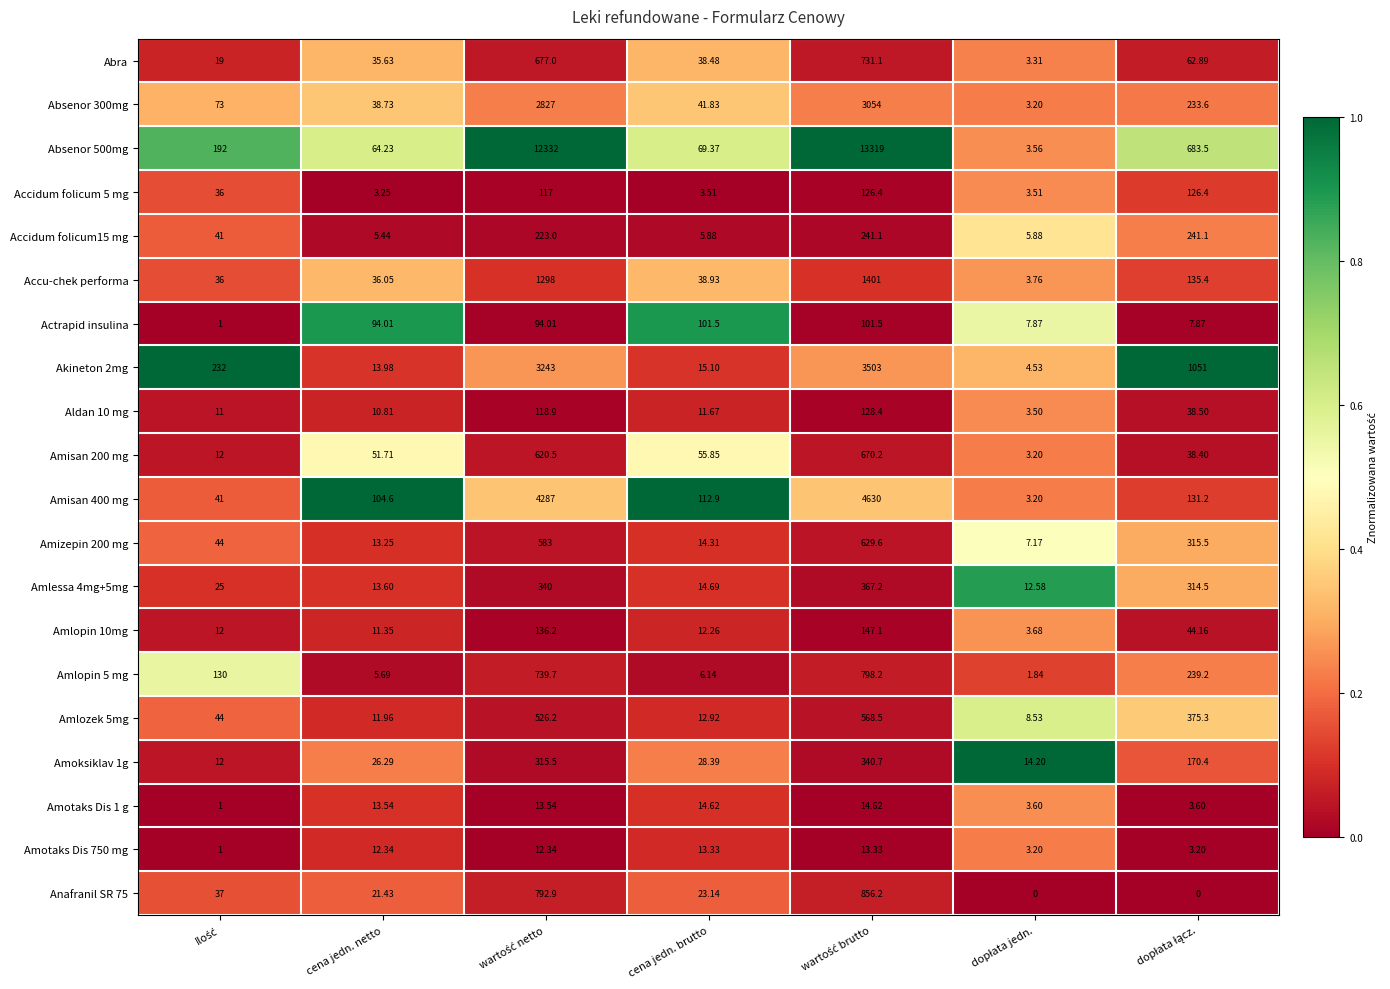

Where does the Amisan 200 mg series first go above 51?

cena jedn. netto